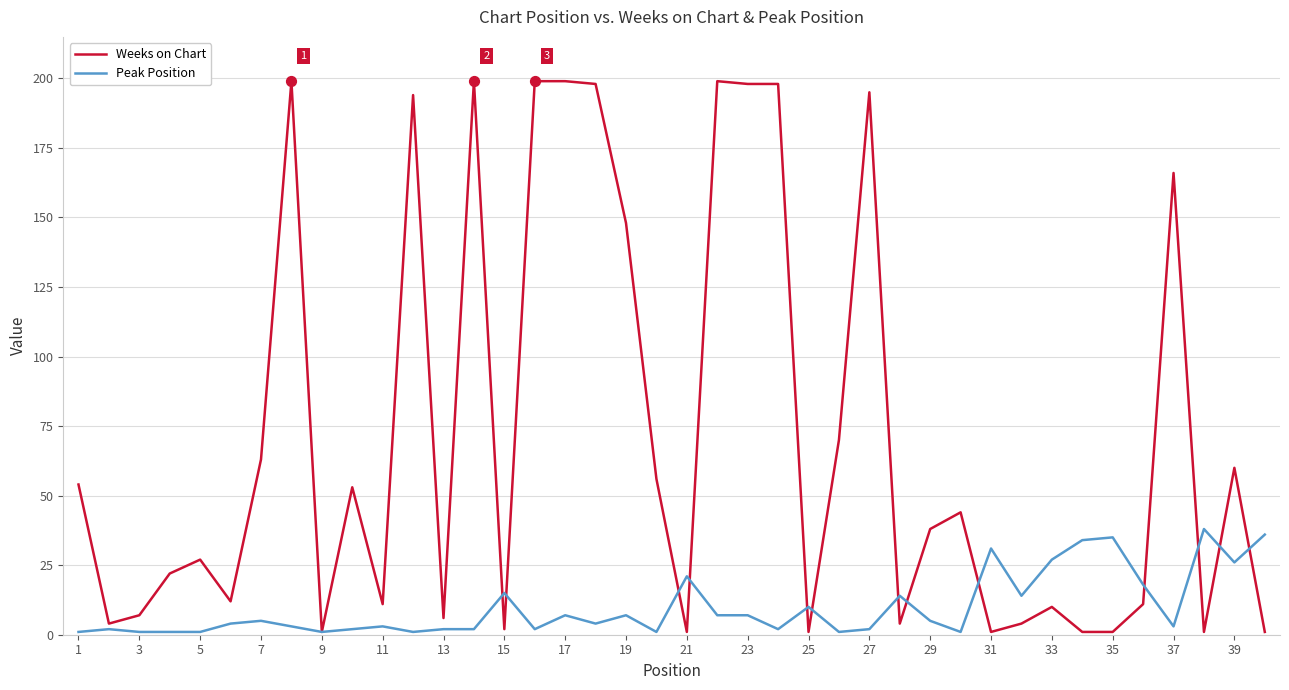

Which series has the widest spread of values?

Weeks on Chart